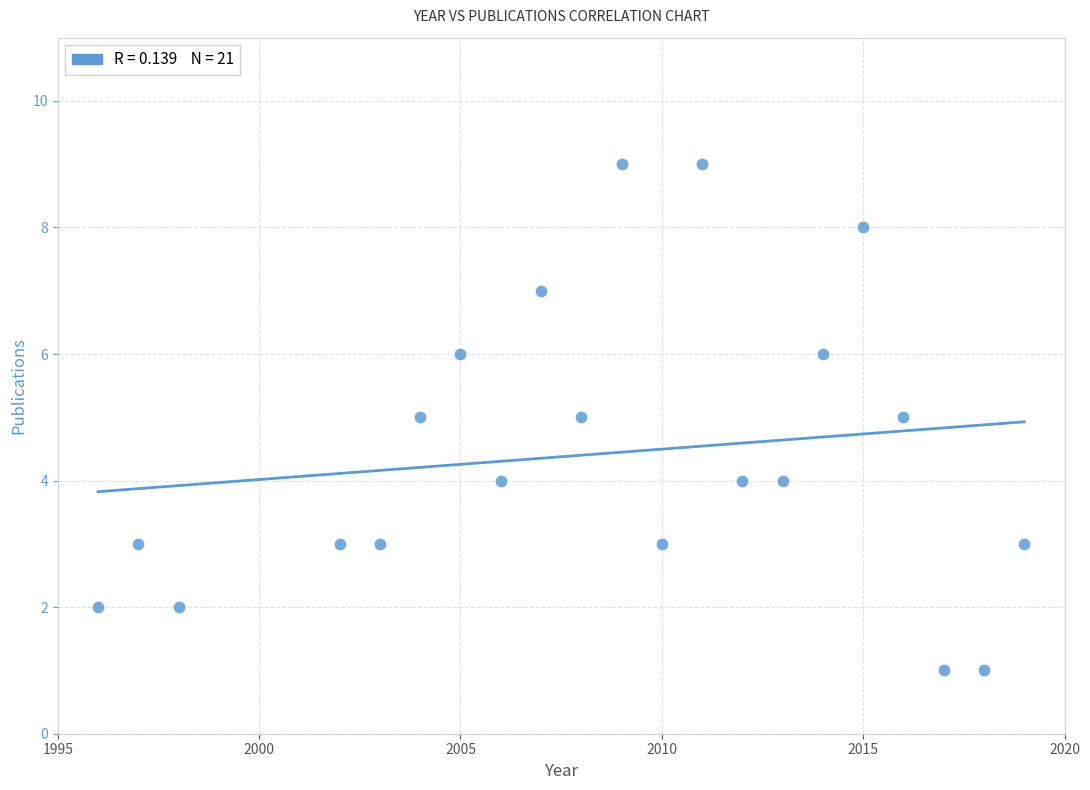

What is the range of Y values (max minus min)?

8